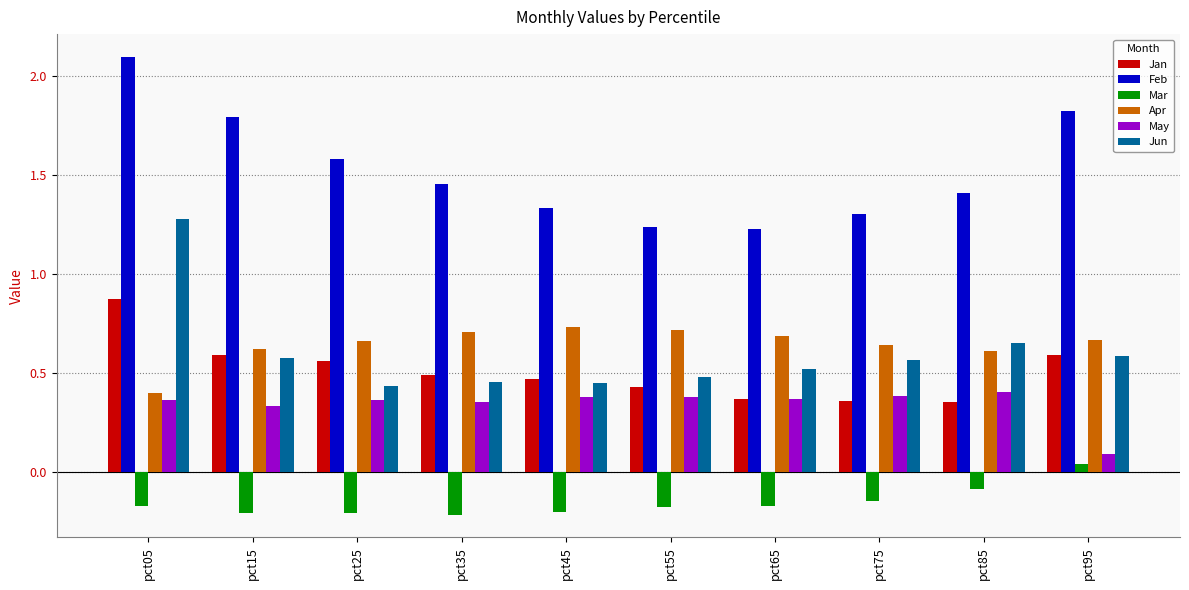

Are the bars grouped side by side (vs. stacked)?

Yes